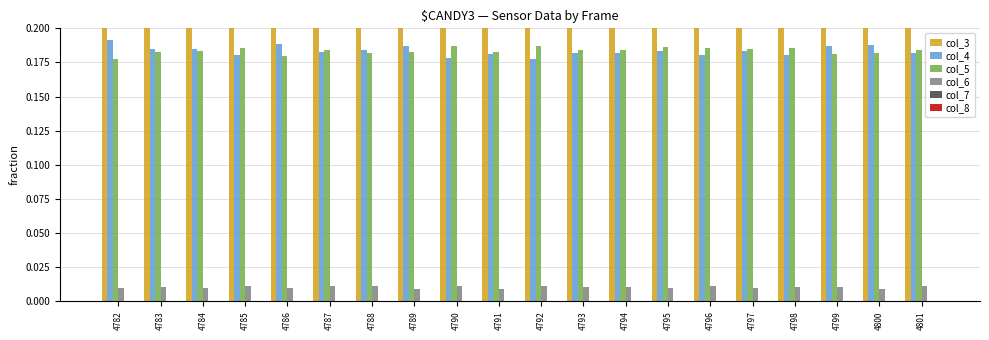

How many bars are there in total?

120